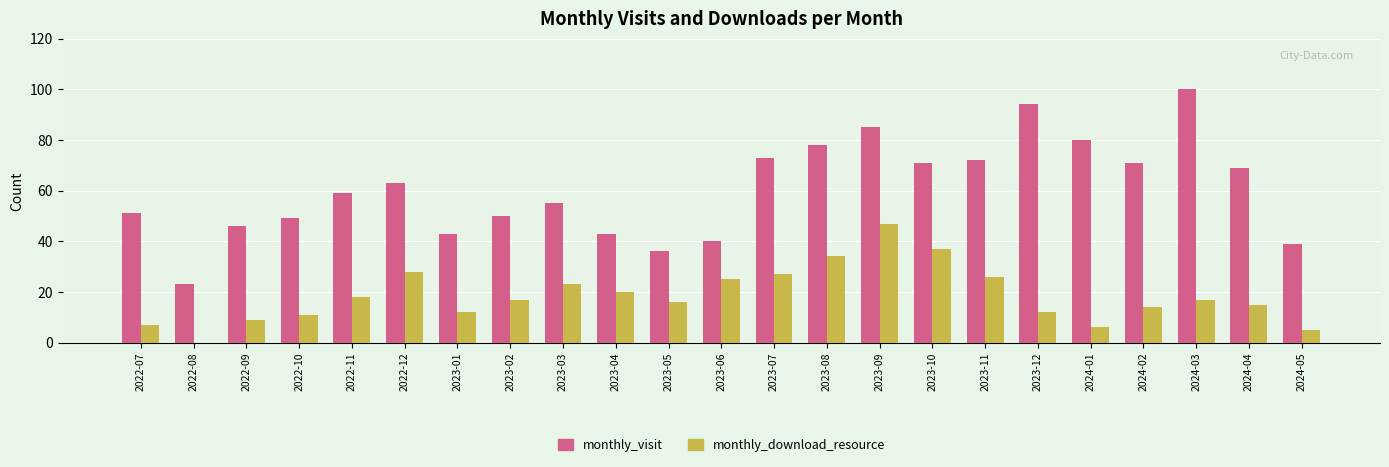

Reading left to right, what are all the values shown in this chart?

monthly_visit: 2022-07=51	2022-08=23	2022-09=46	2022-10=49	2022-11=59	2022-12=63	2023-01=43	2023-02=50	2023-03=55	2023-04=43	2023-05=36	2023-06=40	2023-07=73	2023-08=78	2023-09=85	2023-10=71	2023-11=72	2023-12=94	2024-01=80	2024-02=71	2024-03=100	2024-04=69	2024-05=39
monthly_download_resource: 2022-07=7	2022-08=0	2022-09=9	2022-10=11	2022-11=18	2022-12=28	2023-01=12	2023-02=17	2023-03=23	2023-04=20	2023-05=16	2023-06=25	2023-07=27	2023-08=34	2023-09=47	2023-10=37	2023-11=26	2023-12=12	2024-01=6	2024-02=14	2024-03=17	2024-04=15	2024-05=5